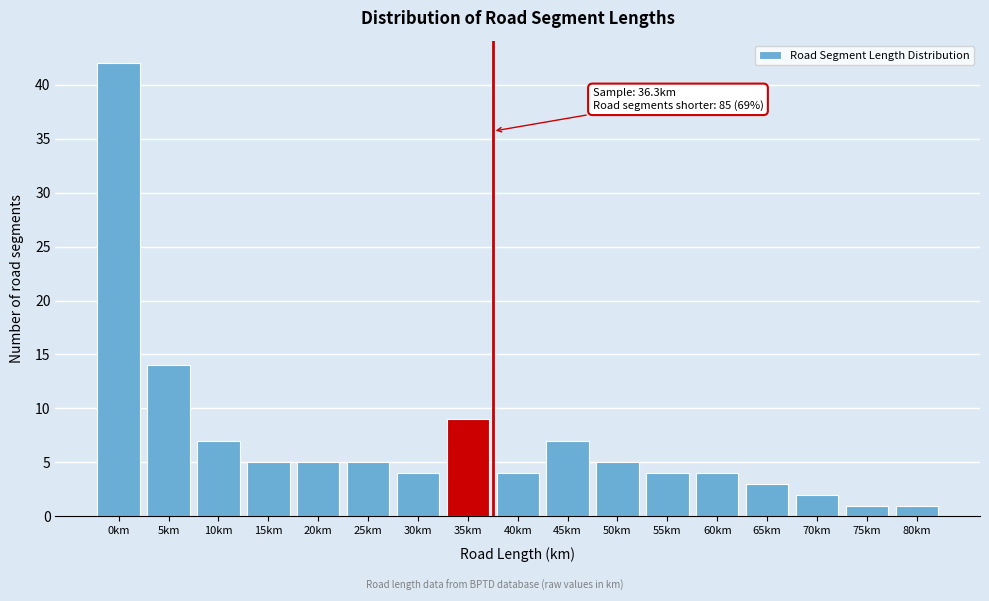

Reading right to left, extract all data points from this chart.

80km=1	75km=1	70km=2	65km=3	60km=4	55km=4	50km=5	45km=7	40km=4	35km=9	30km=4	25km=5	20km=5	15km=5	10km=7	5km=14	0km=42